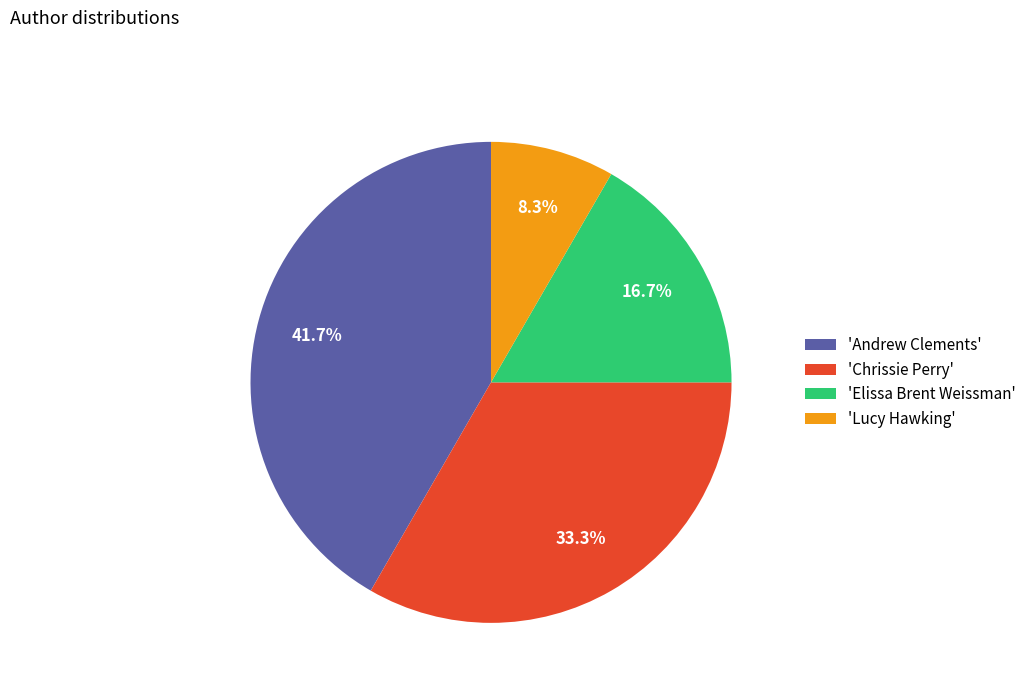

What is the smallest slice in the pie chart?

'Lucy Hawking'